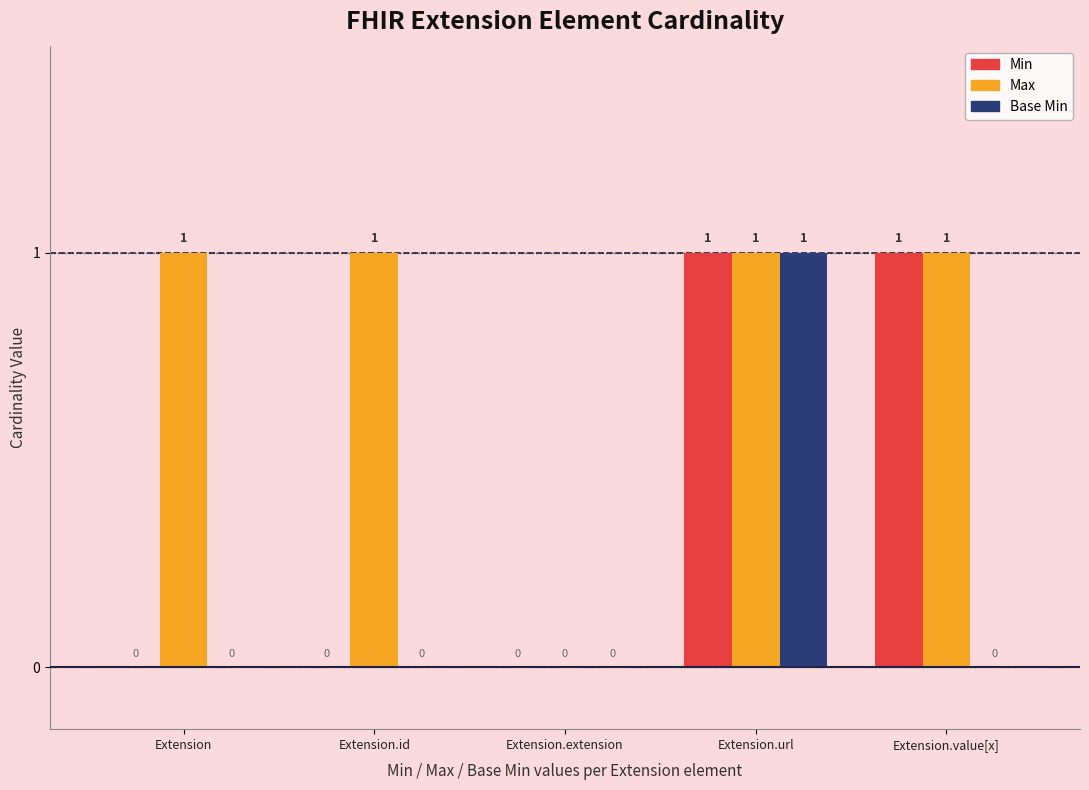

Reading left to right, list all the values displayed in this chart.

Min: 0	0	0	1	1
Max: 1	1	0	1	1
Base Min: 0	0	0	1	0